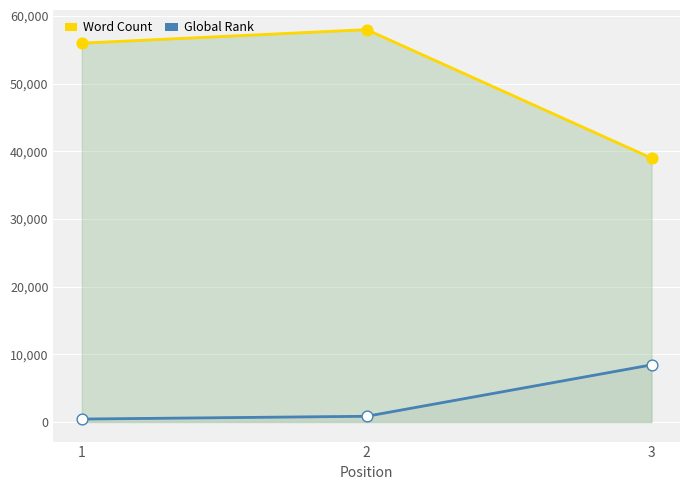

At which category is the sum across all series the highest?

2